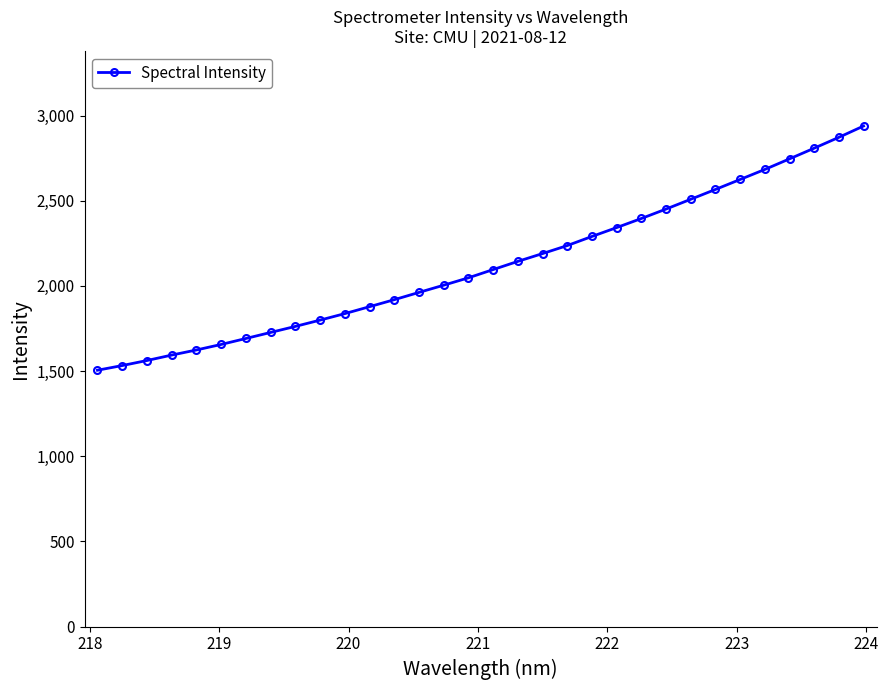

What is the smallest value displayed?

1505.2